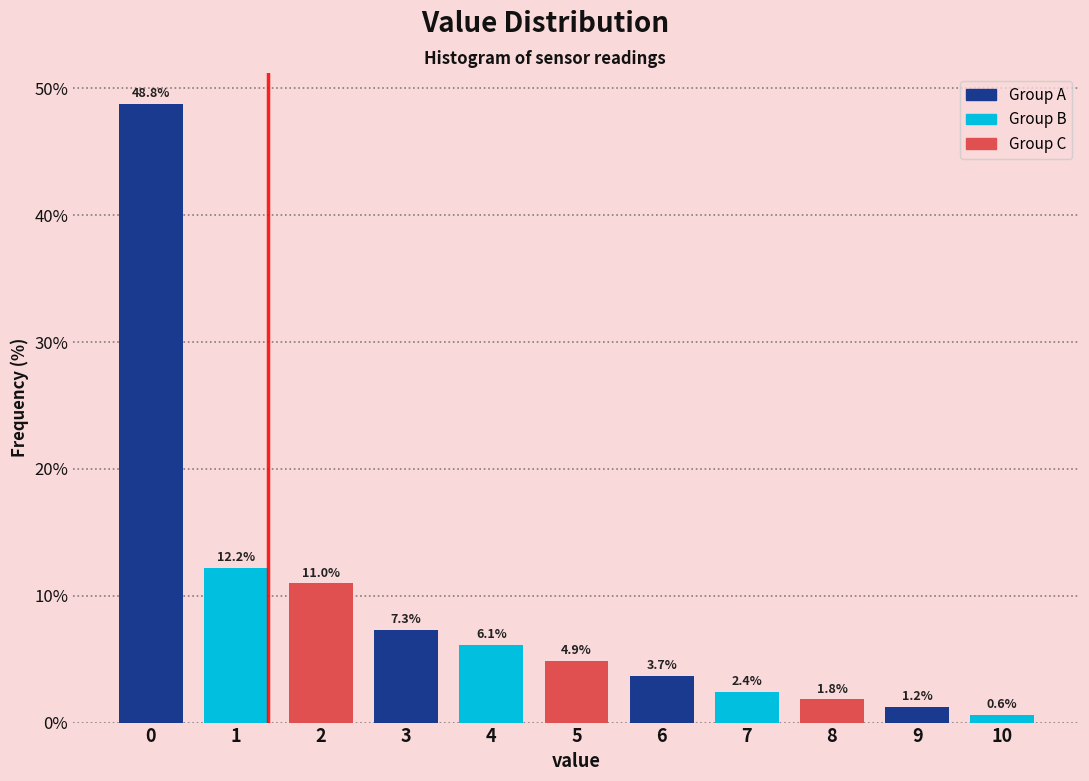

Reading left to right, extract all data points from this chart.

0=48.8	1=12.2	2=11.0	3=7.3	4=6.1	5=4.9	6=3.7	7=2.4	8=1.8	9=1.2	10=0.6